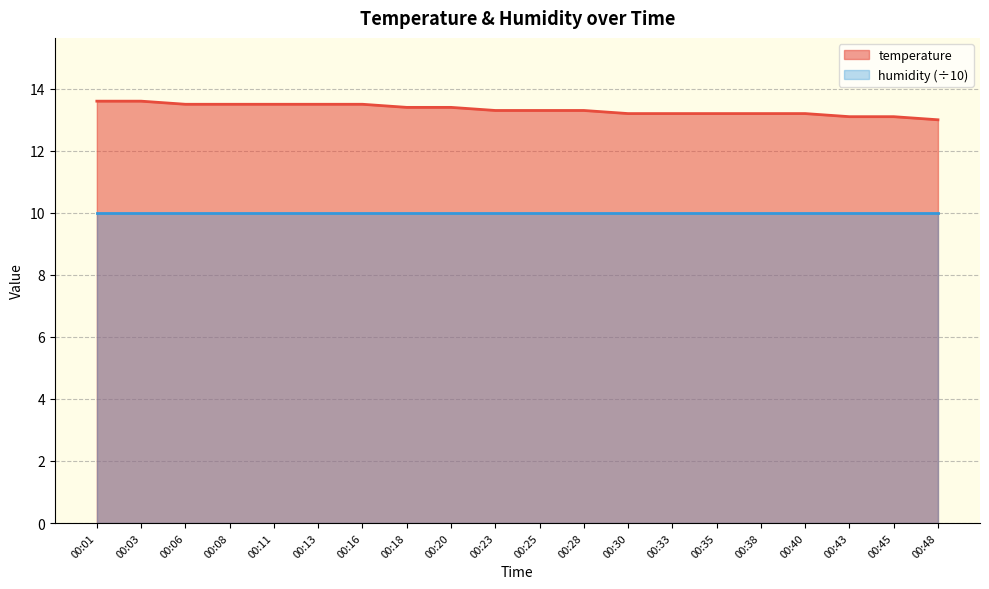

Which category has the highest value across all series?

00:01